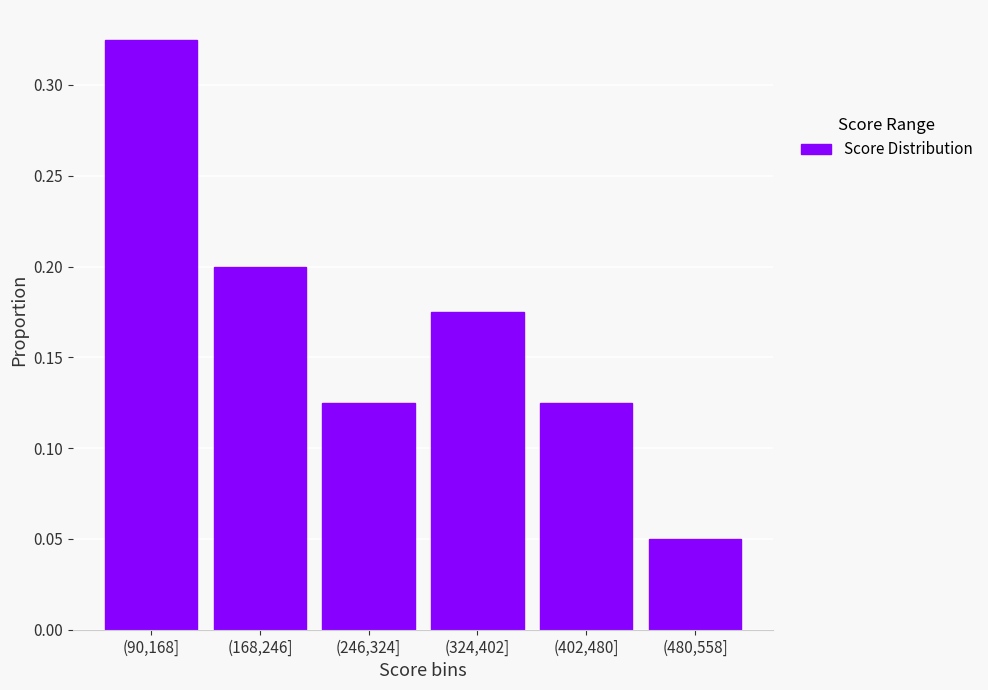

What is the sum of all values?

1.0